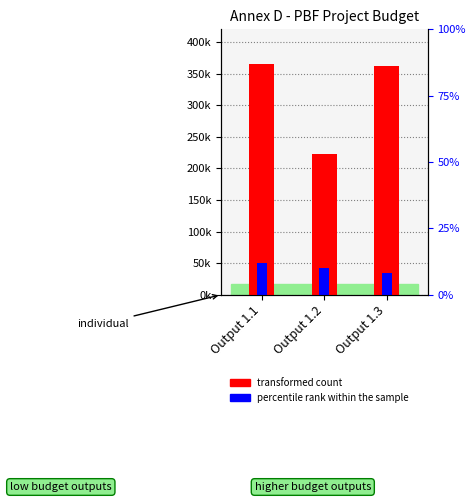

Is the value of transformed count at Output 1.2 greater than the value of percentile rank within the sample at Output 1.3?

Yes